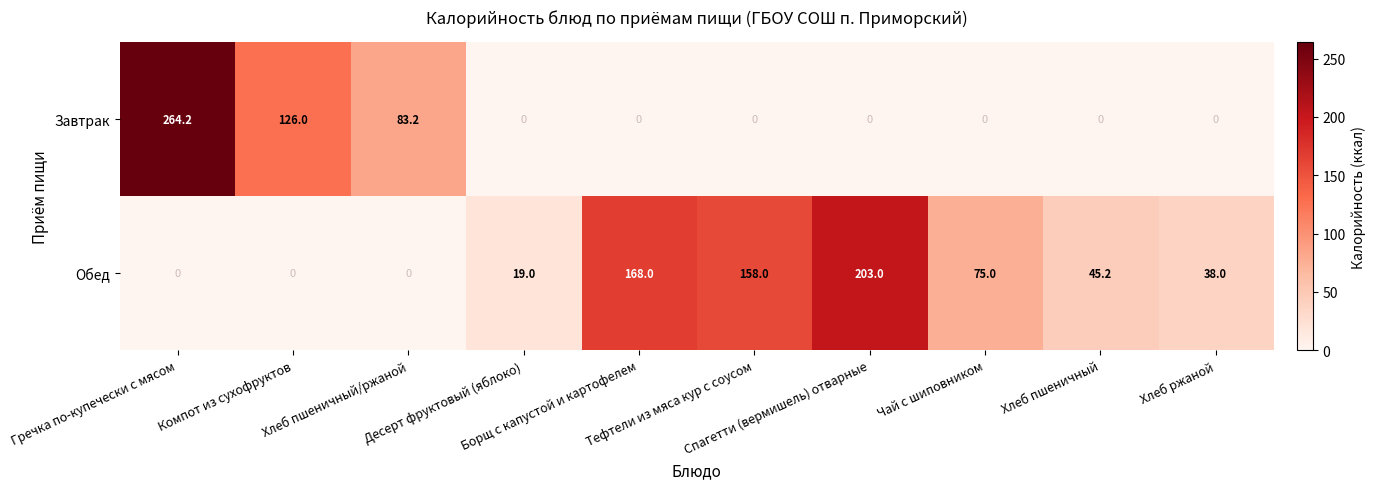

How many categories are shown in the chart?

10